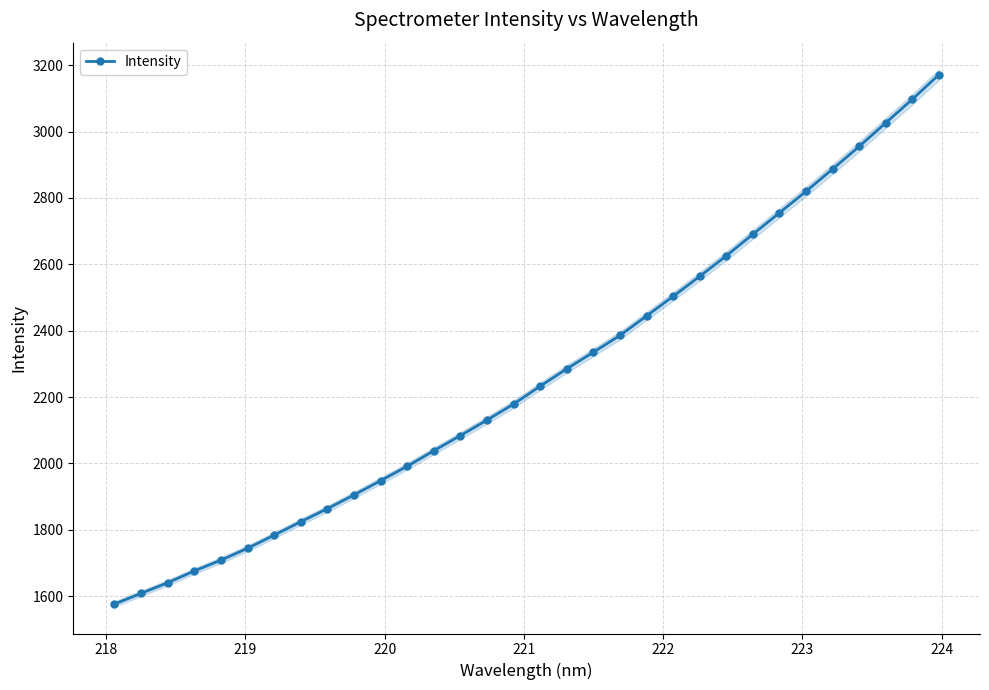

What is the minimum value shown in the chart?

1576.1